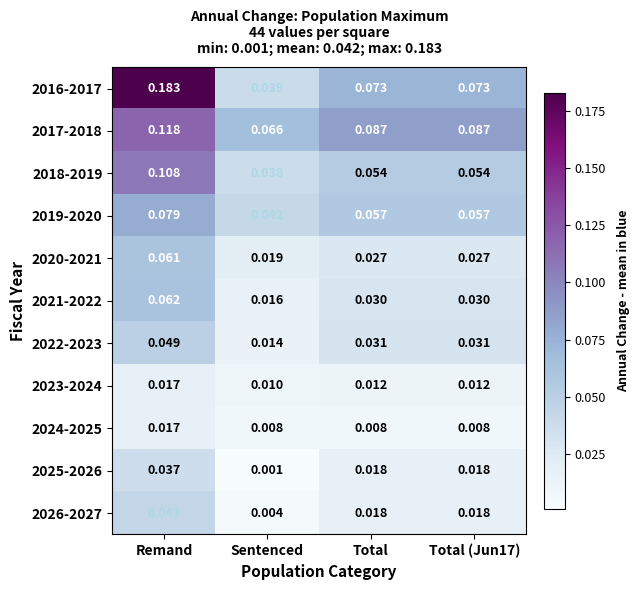

At which category is the sum across all series the highest?

Remand